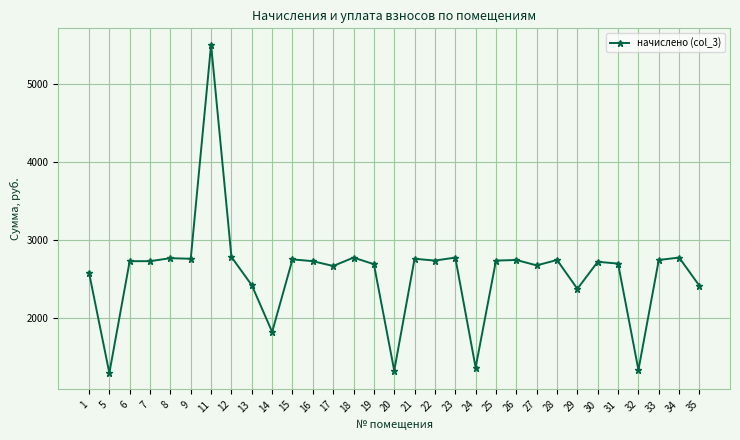

How many data points does each series have?

31